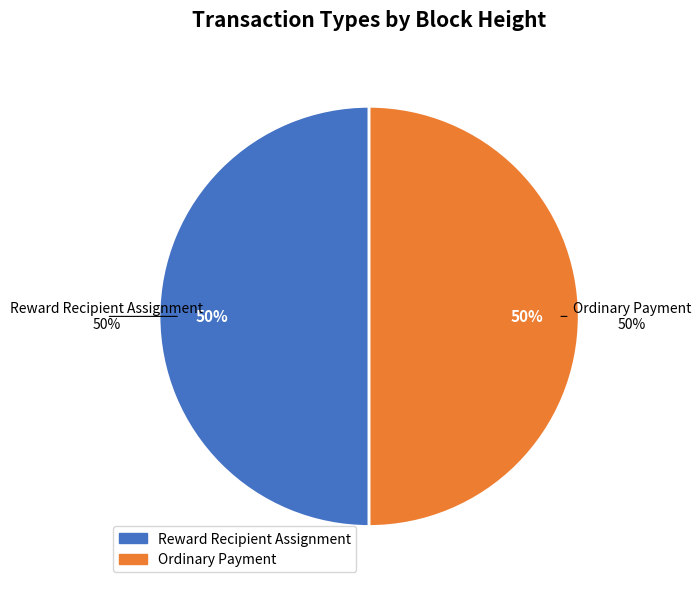

What percentage is the Ordinary Payment slice, to the nearest percent?

50%